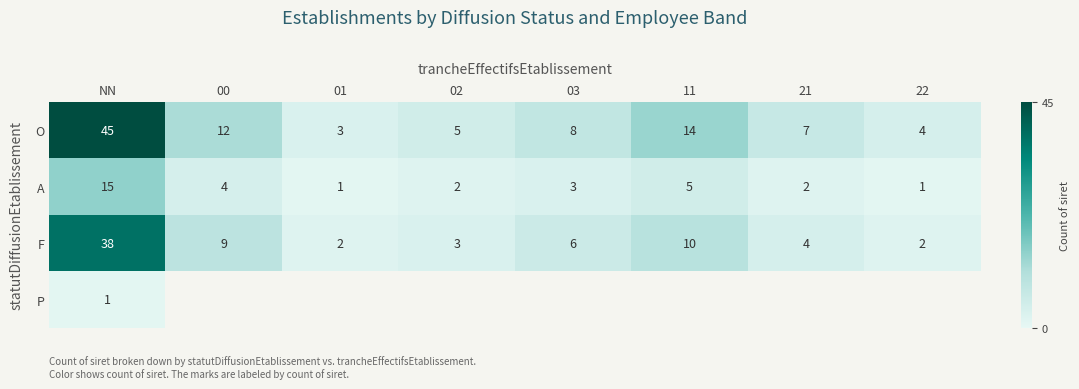

The value of F at 02 is 3. True or false?

True